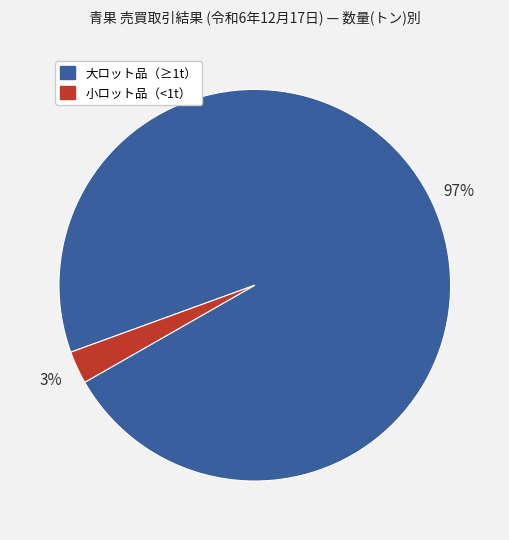

Do 小ロット品（<1t） and 大ロット品（≥1t） together represent more than half of the pie?

Yes